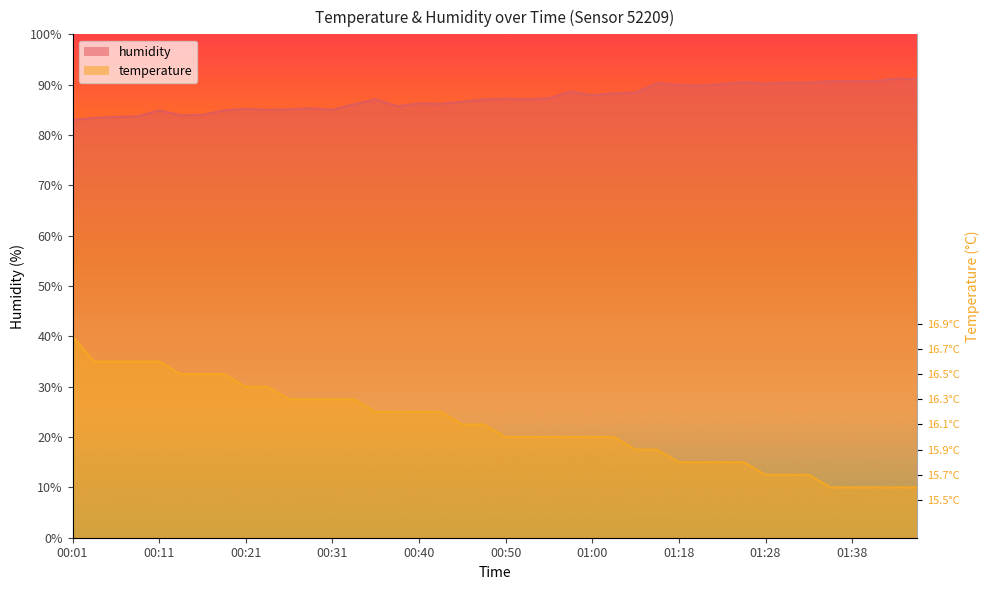

True or false: temperature and humidity cross at least once.

False